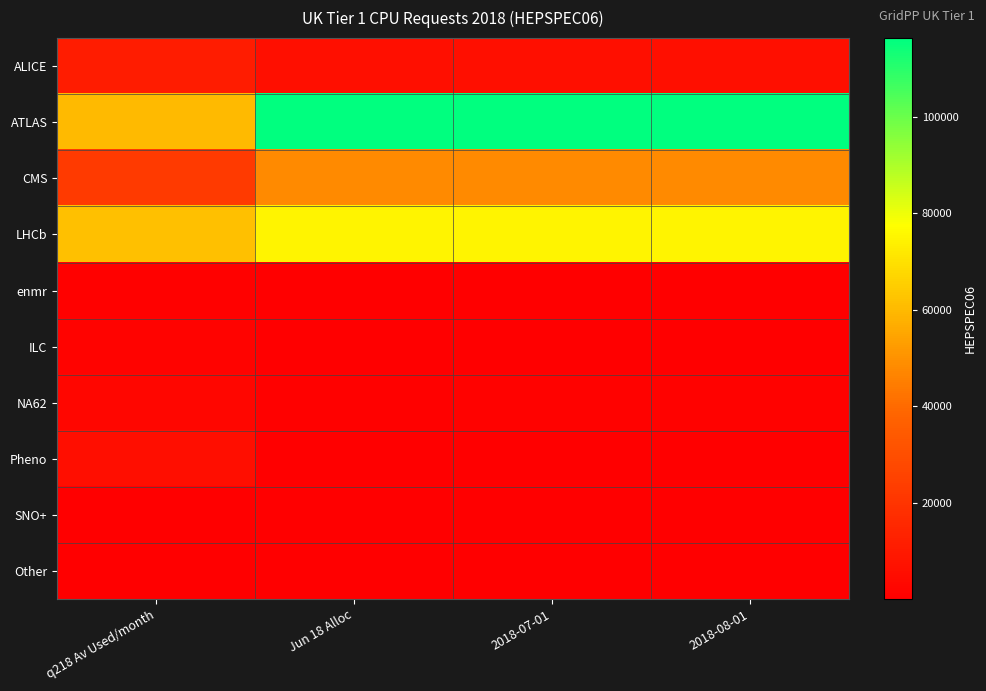

At how many categories does at least one series exceed 14705?

4